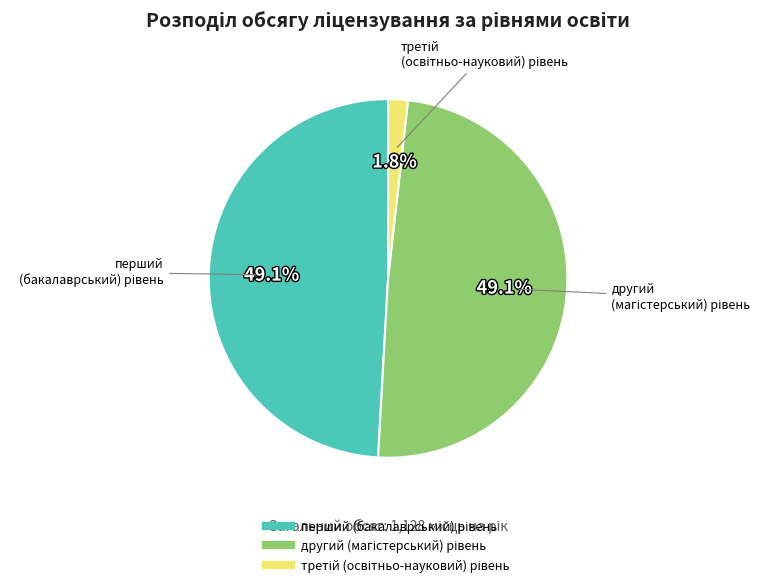

Is there a majority slice in this chart?

No